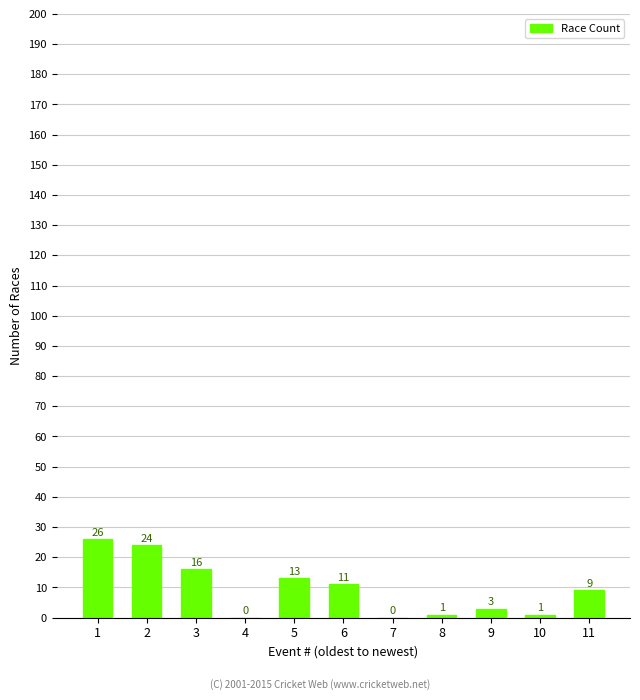

What is the change in value from 7 to 9?

+3